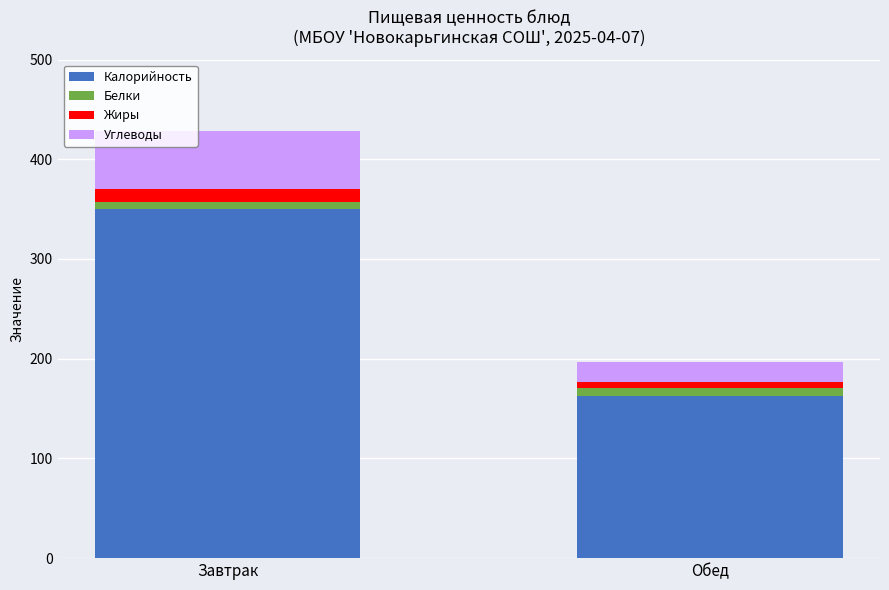

At which label is Калорийность closest to 256?

Обед